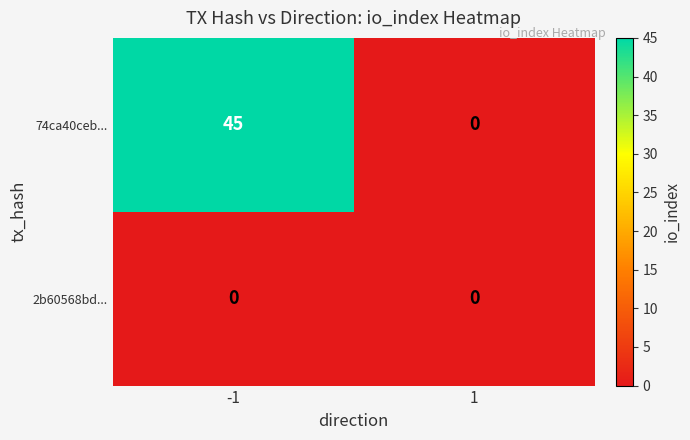

At how many categories does at least one series exceed 5?

1